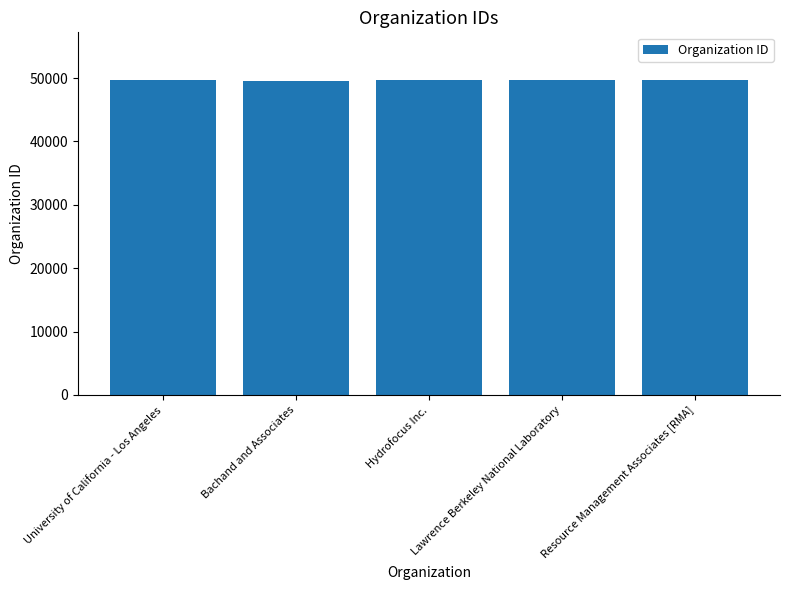

What is the average value?

49675